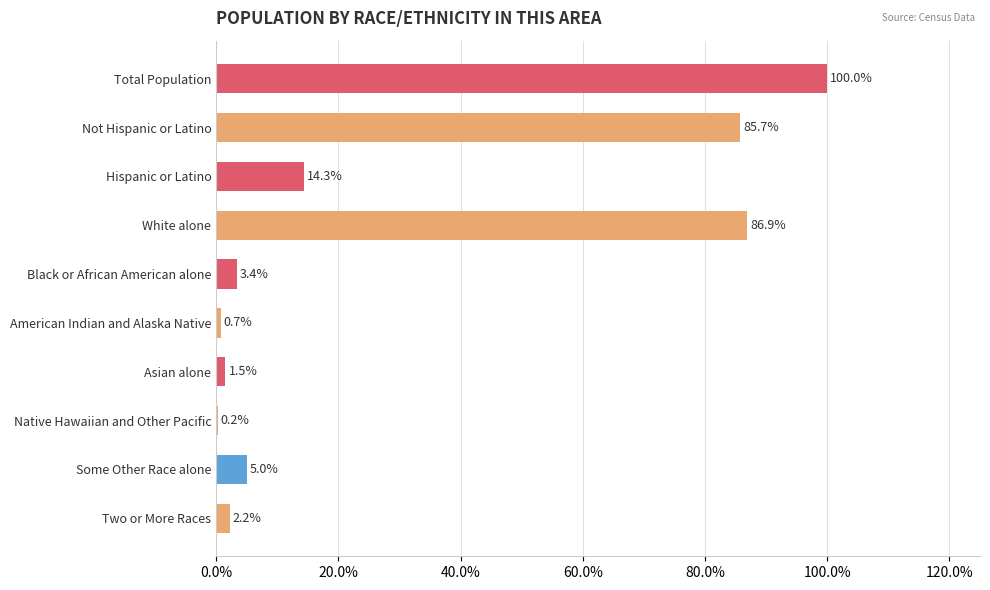

How many data points does each series have?

10